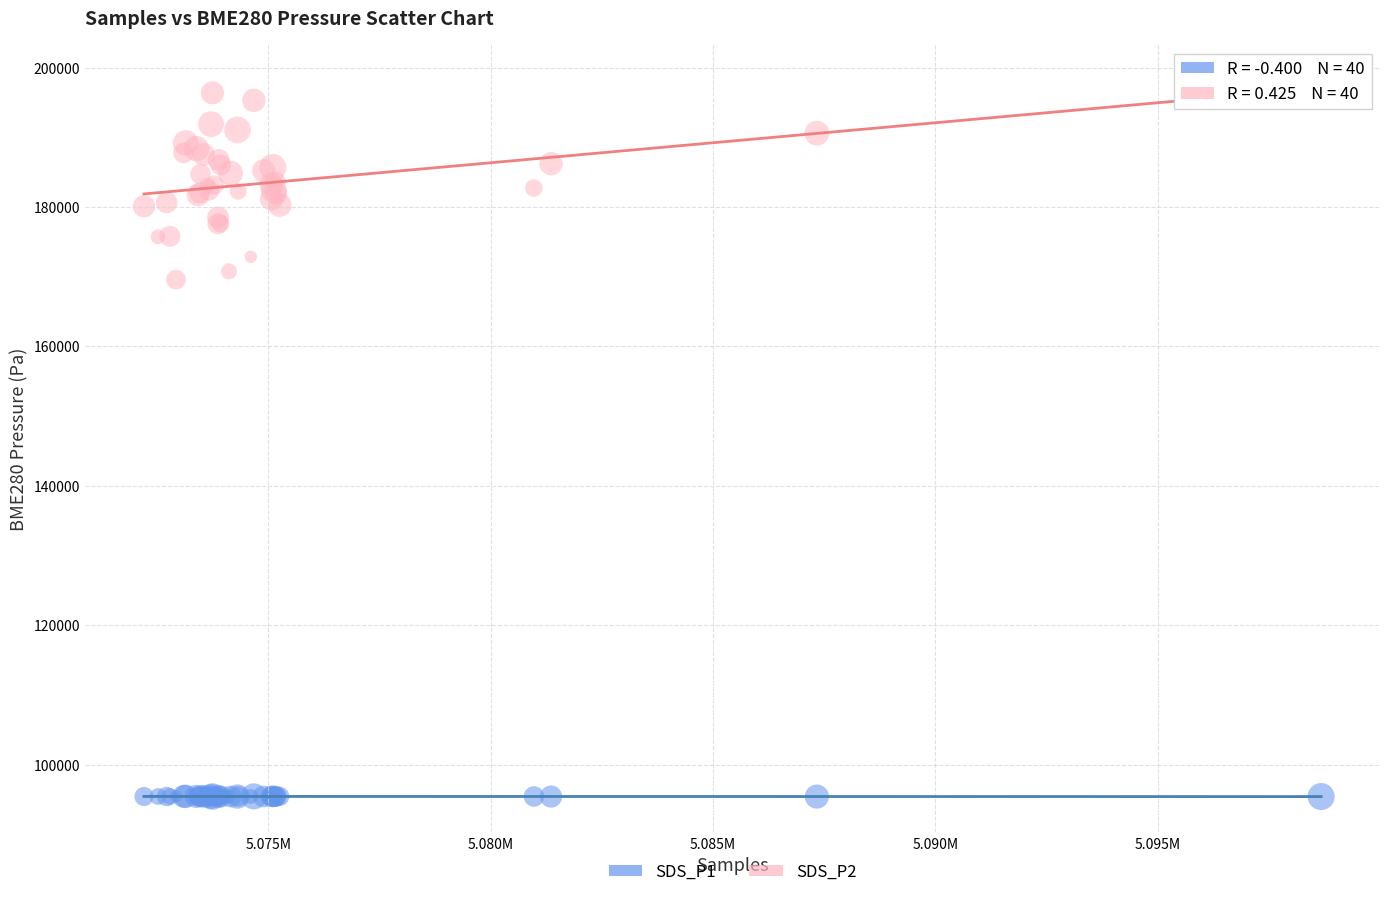

Which series contains the highest Y value?

SDS_P2